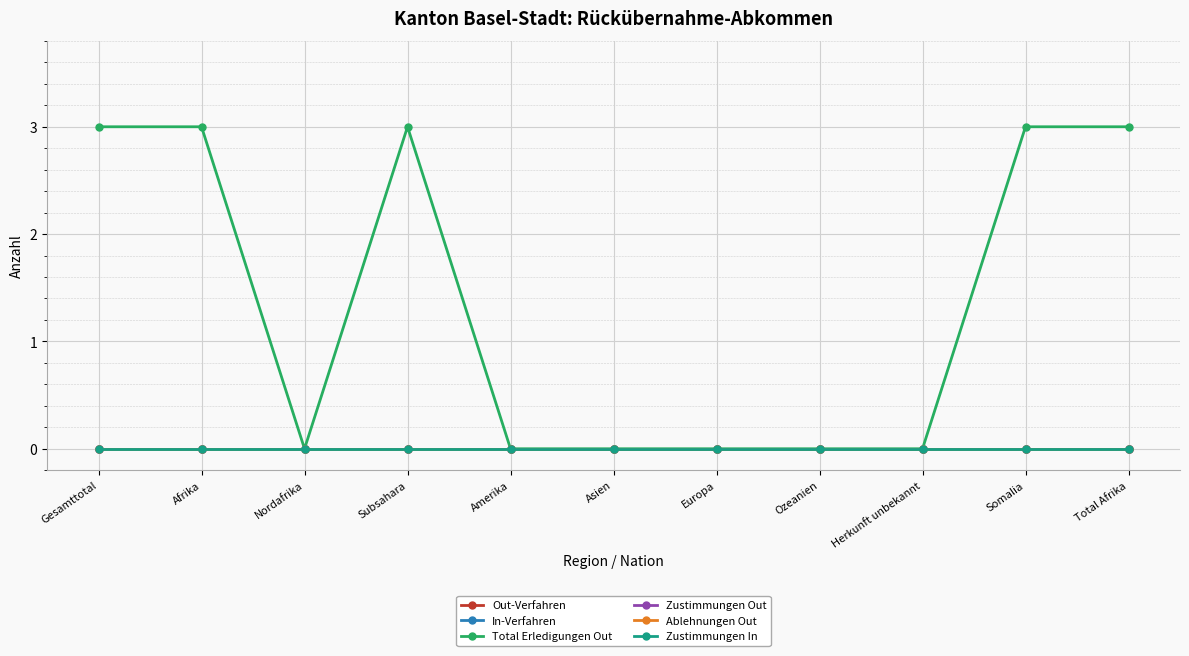

True or false: Total Erledigungen Out and In-Verfahren cross at least once.

False